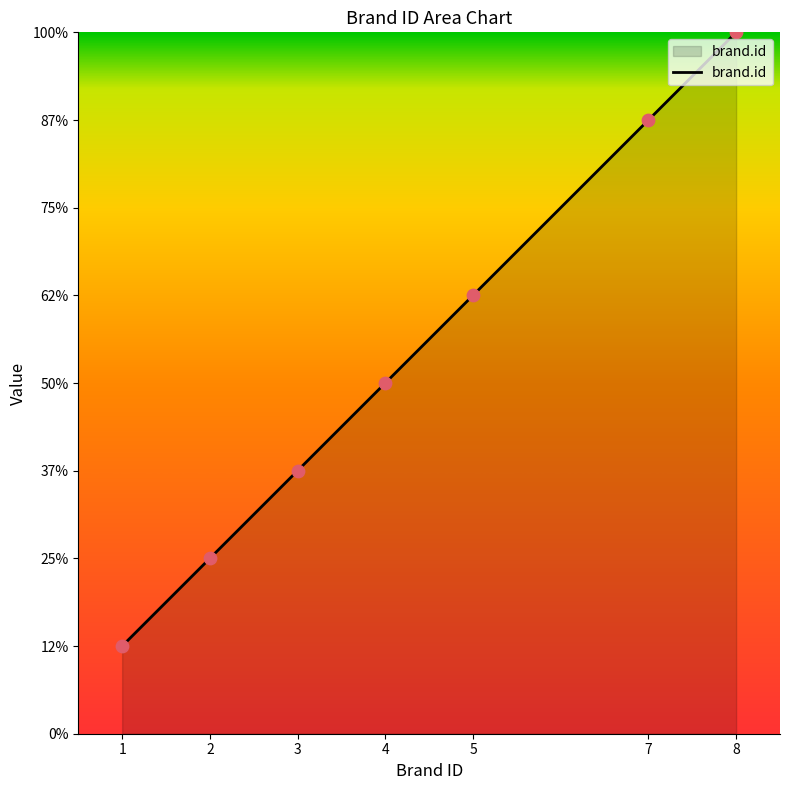

Does the chart have visible grid lines?

No